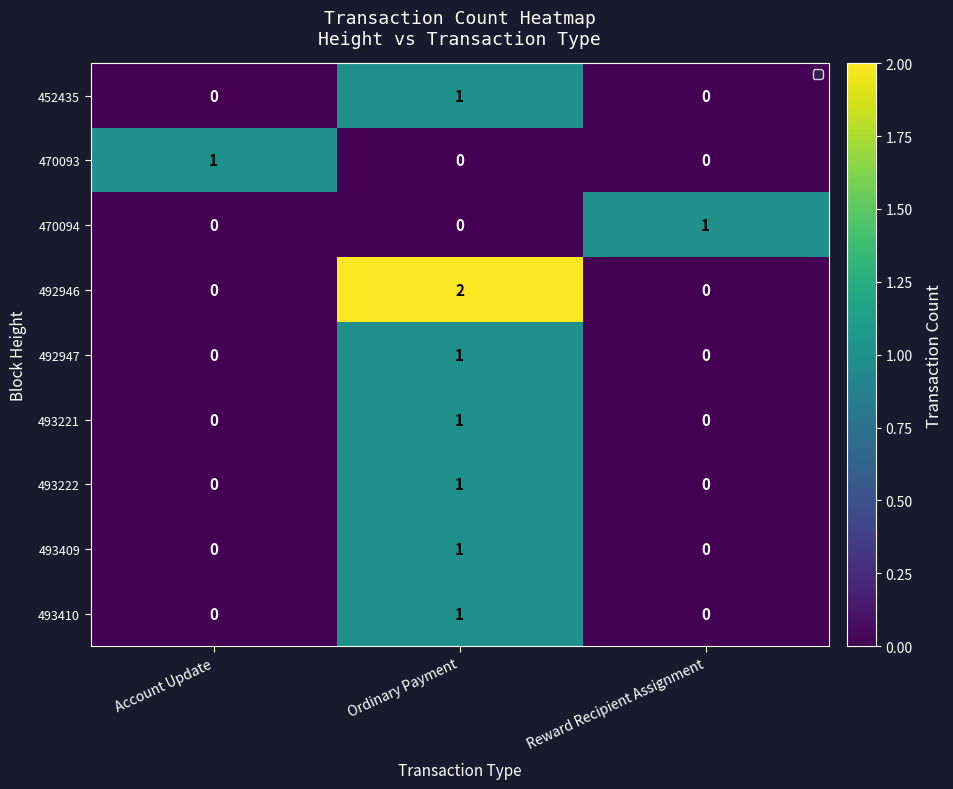

At which label is 492947 closest to 0?

Account Update